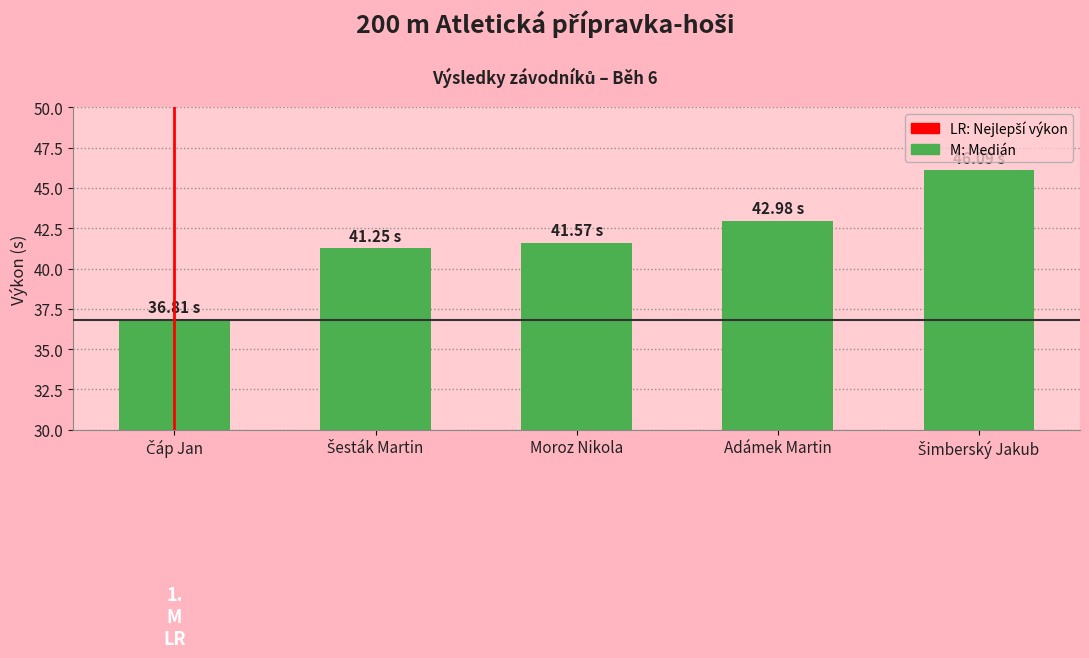

What is the minimum value shown in the chart?

36.8